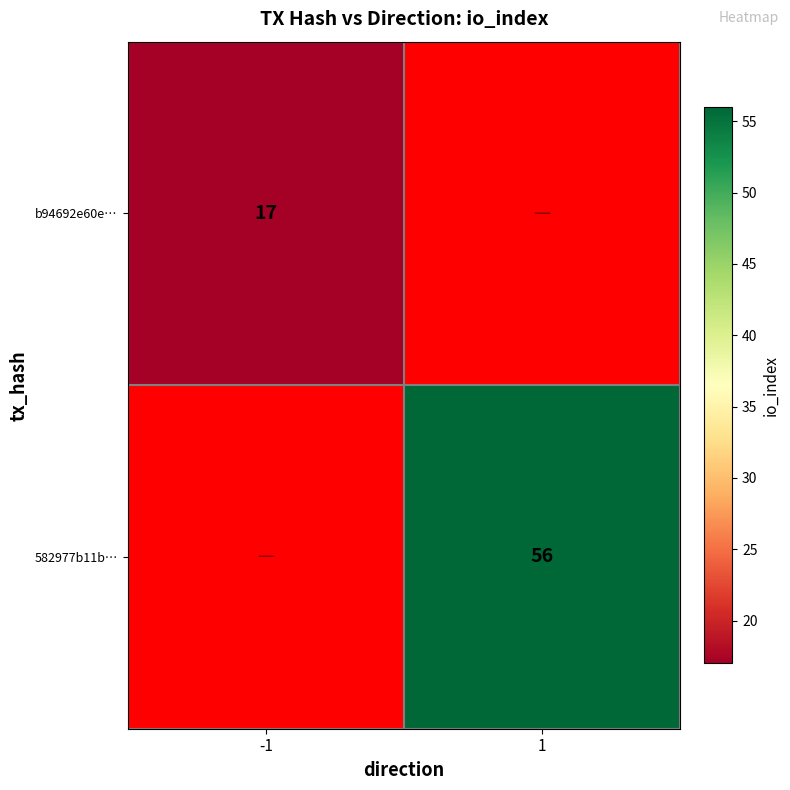

The 582977b11b… series shows 56 at 1. True or false?

True